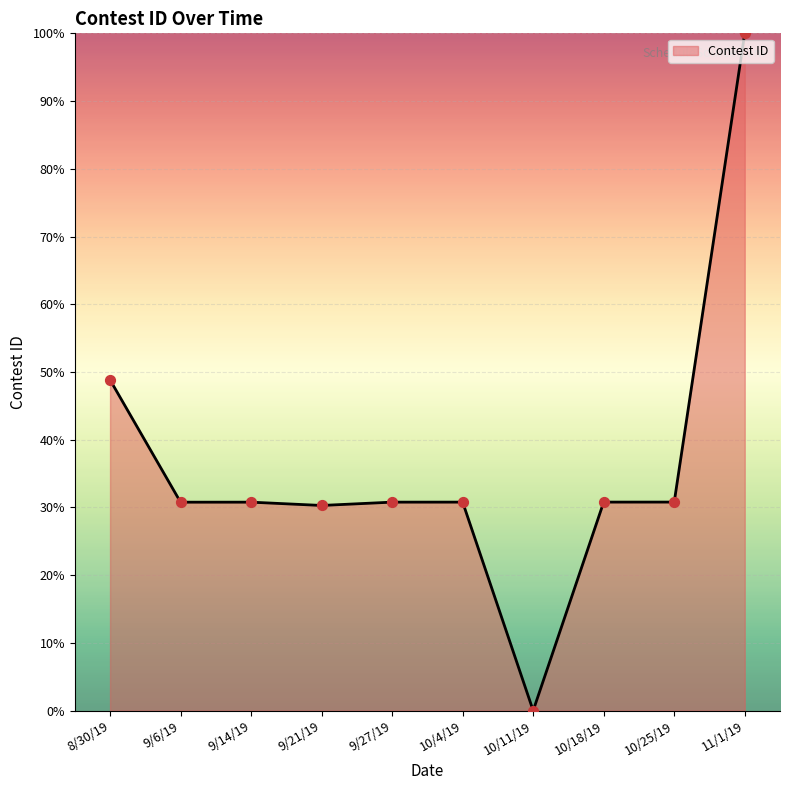

What is the change in value from 10/18/19 to 11/1/19?

+69.2